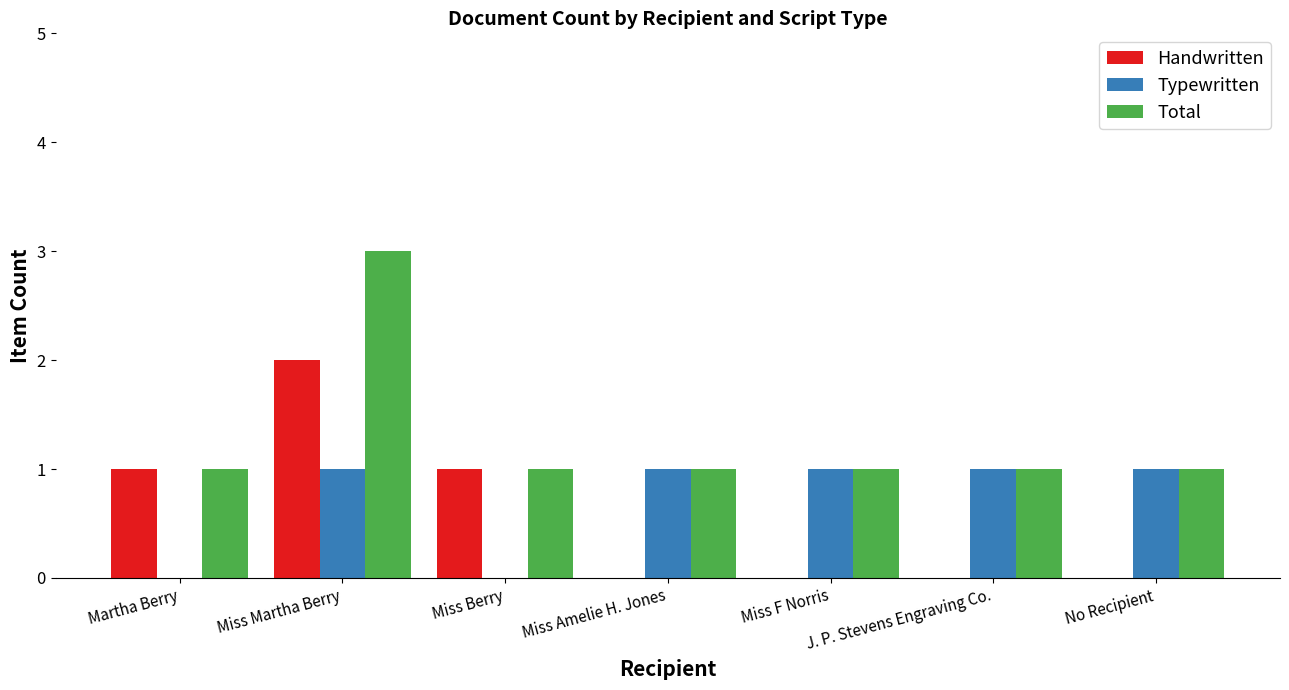

What are all the series names shown in the legend?

Handwritten, Typewritten, Total